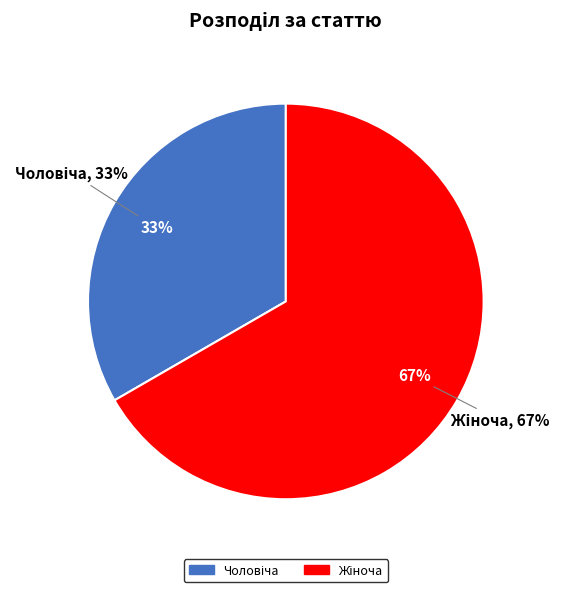

Is it true that Жіноча is 79% of the pie?

False